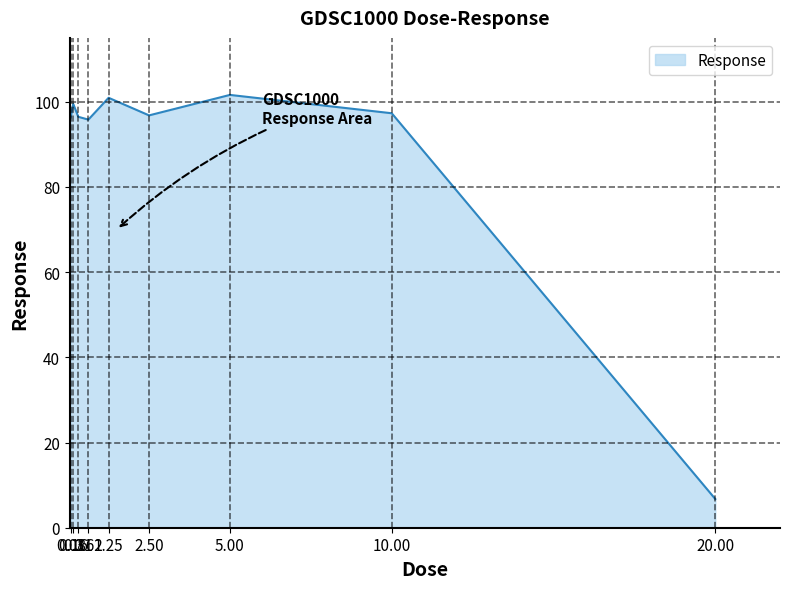

What is the smallest value displayed?

6.7